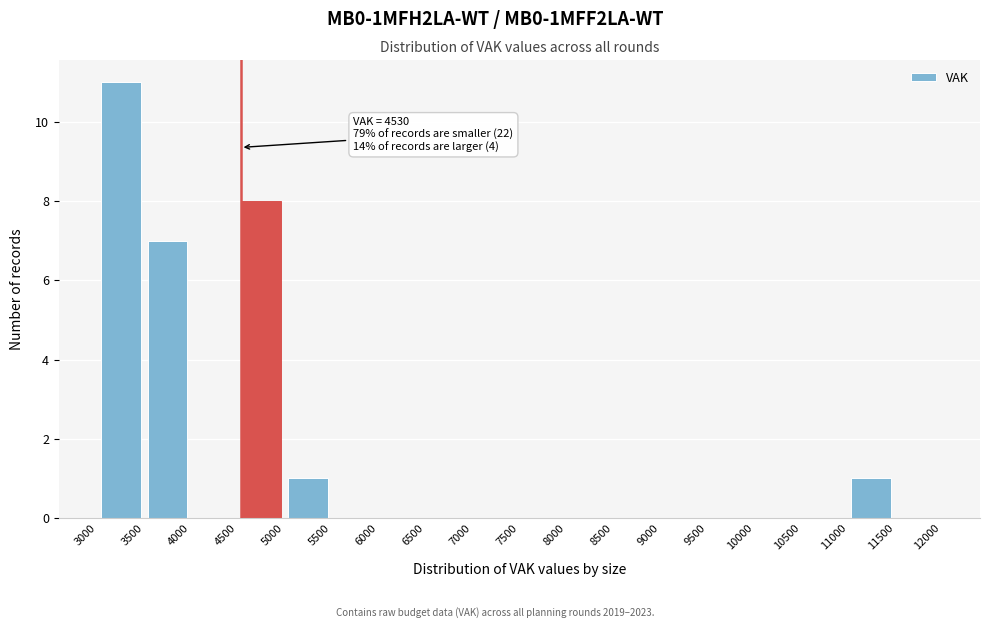

Which range on the x-axis has the tallest bar?

3000 to 3500